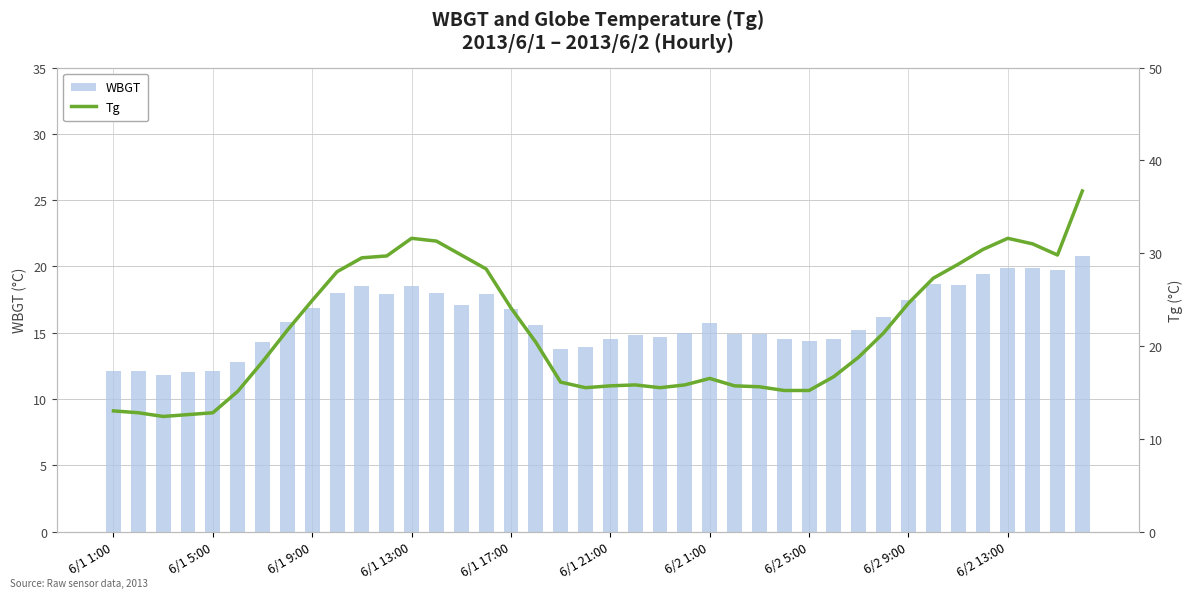

What is the difference between the second highest and minimum values in the WBGT series?

8.1